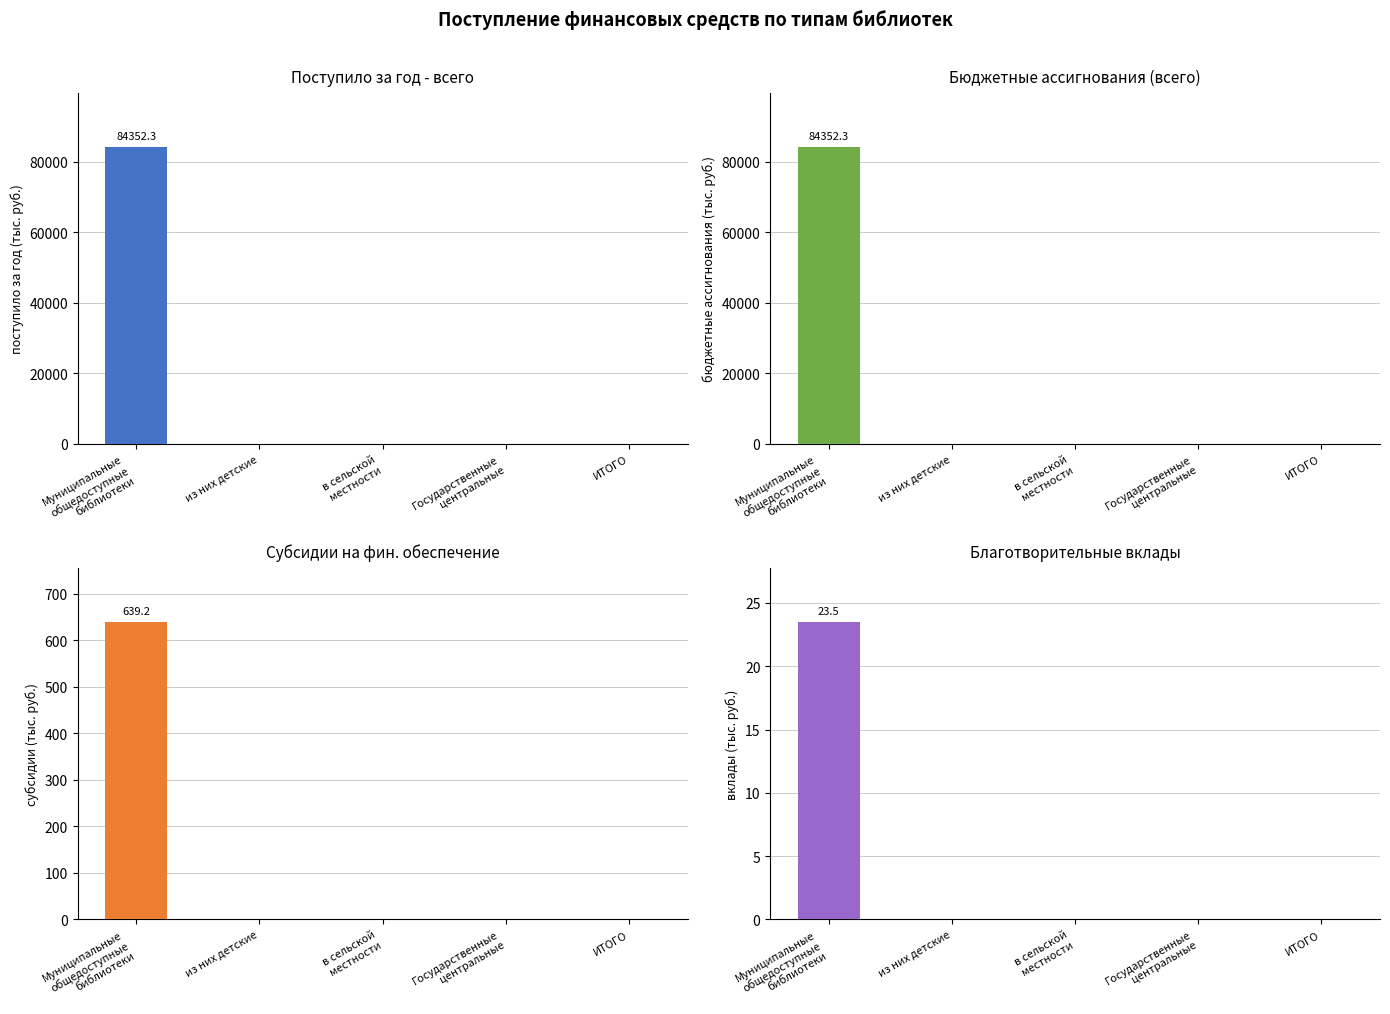

Which category has the lowest value across all series?

из них детские